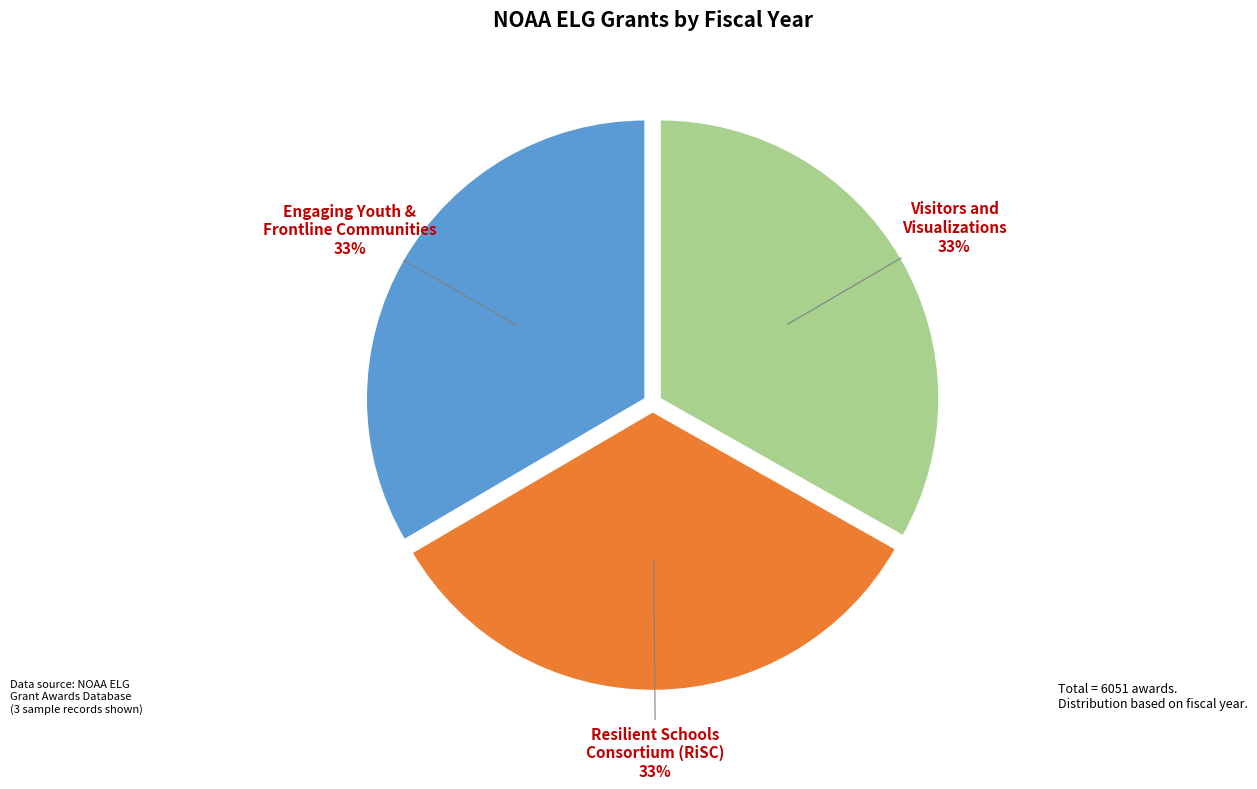

To the nearest percent, what is the combined percentage of Engaging Youth & Frontline Communities and Resilient Schools Consortium (RiSC)?

67%